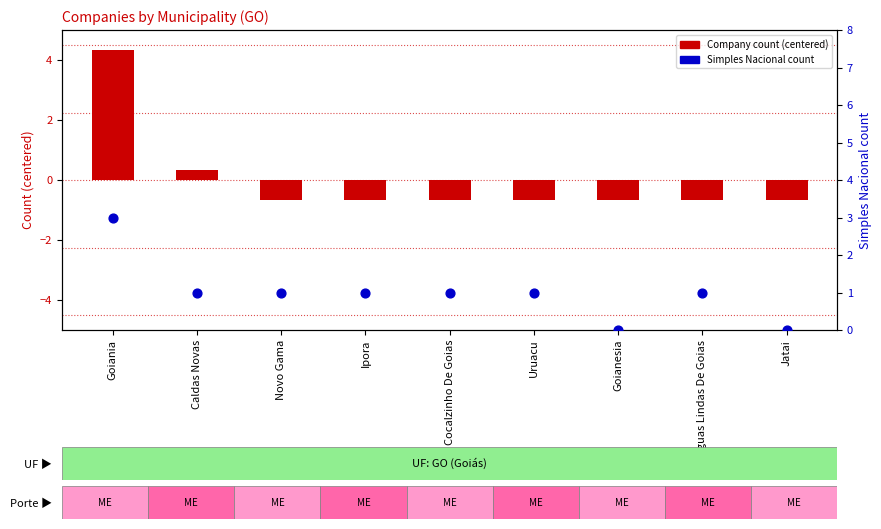

What is the total value across all series at Uruacu?

0.3